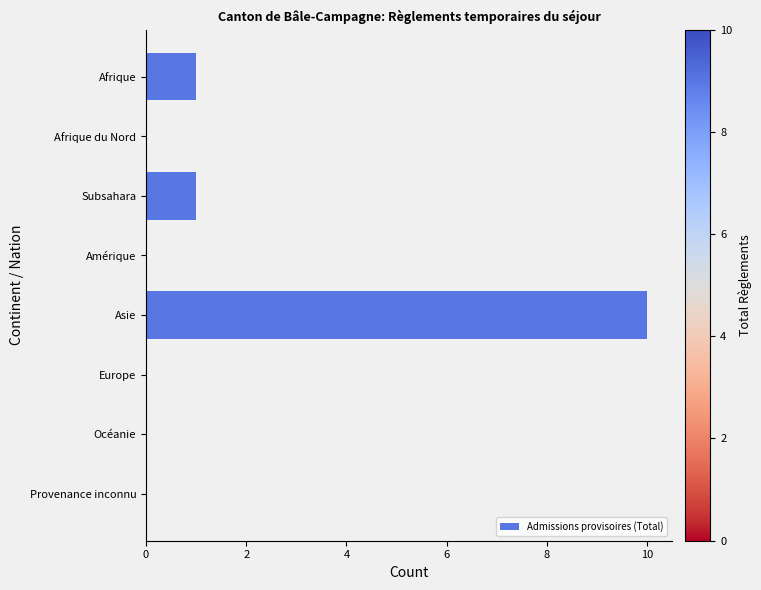

How many categories are shown in the chart?

8